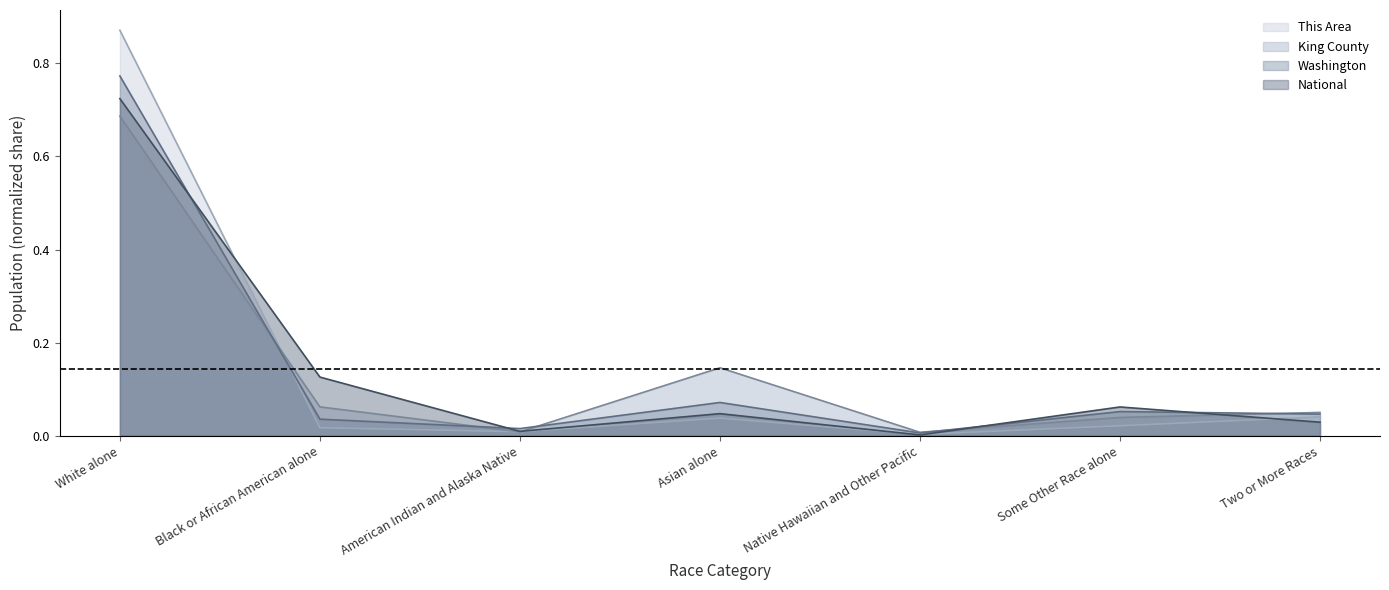

What is the highest value of the King County series?

0.7